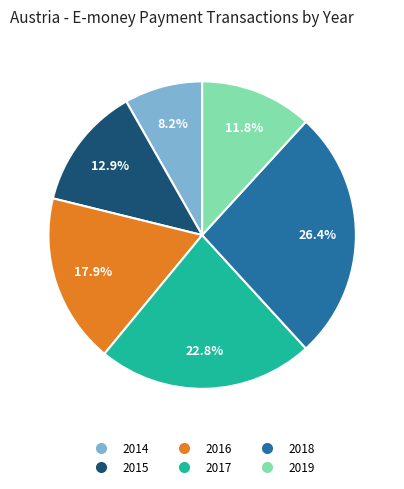

Approximately how many times larger is the value at 2014 compared to 2016?

0.5